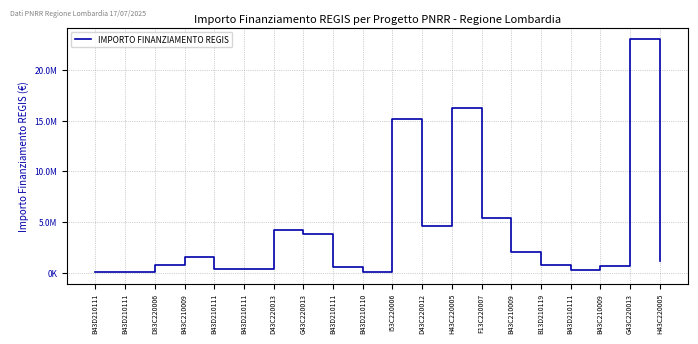

List the labels in order of value, largest first.

G43C220013, H43C220005, I53C220006, F13C220007, D43C220012, D43C220013, G43C220013, B43C210009, B43C210009, H43C220005, B13D210119, D83C220006, B43C210009, B43D210111, B43D210111, B43D210111, B43D210111, B43D210110, B43D210111, B43D210111